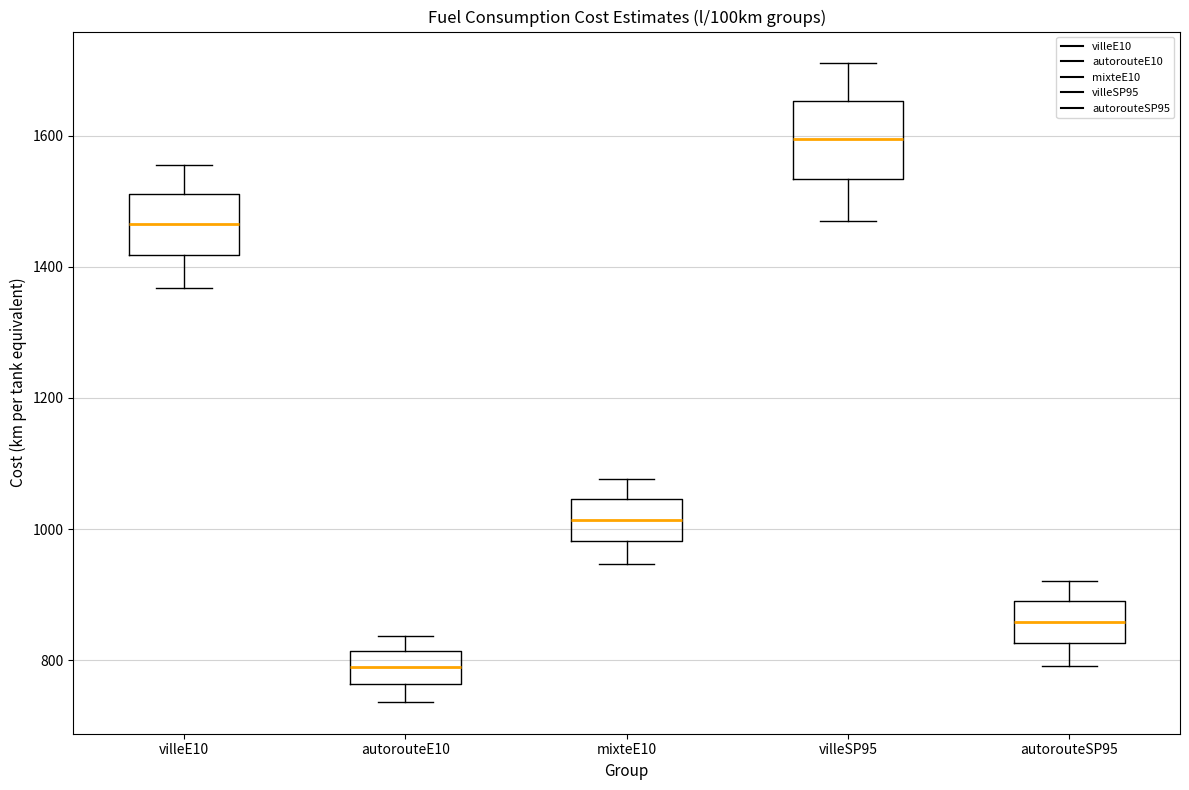

Reading left to right, read every box against the y-axis: the position of its median line, the range the box covers, and the ends of its whiskers. The values are not printed on the chart, so give them approximately, as read against the axis.

villeE10: median 1460, box 1420 to 1520, whiskers 1360 to 1560
autorouteE10: median 780, box 760 to 820, whiskers 740 to 840
mixteE10: median 1020, box 980 to 1040, whiskers 940 to 1080
villeSP95: median 1600, box 1540 to 1660, whiskers 1460 to 1720
autorouteSP95: median 860, box 820 to 900, whiskers 800 to 920